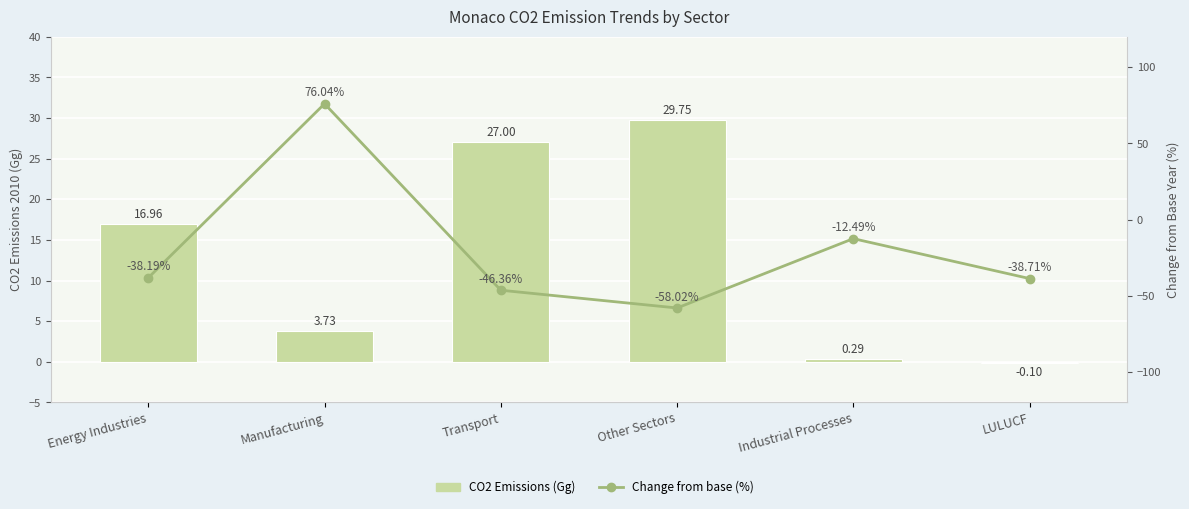

Which label corresponds to the largest value in the chart?

Manufacturing